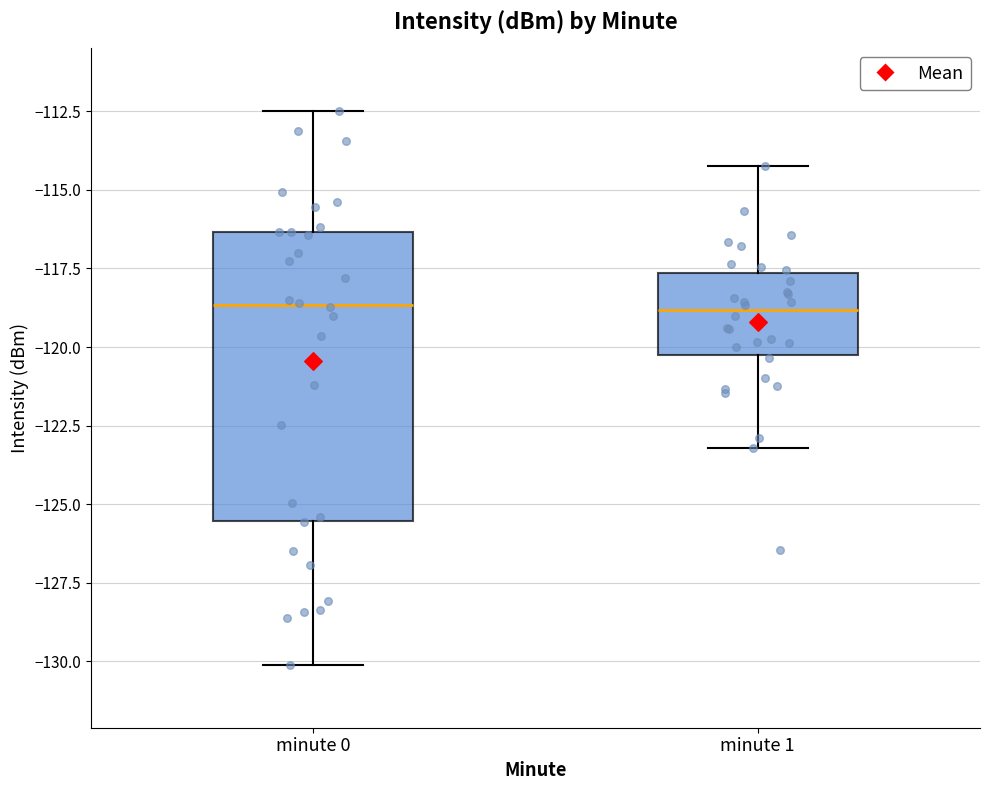

Which box is the tallest, from its lower edge to its upper edge?

minute 0